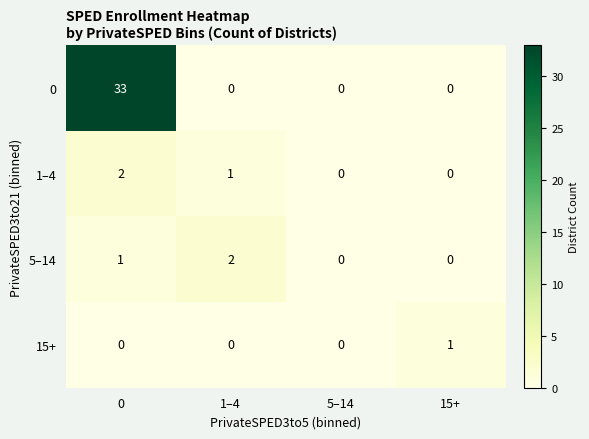

The 0 series shows 20 at 15+. True or false?

False